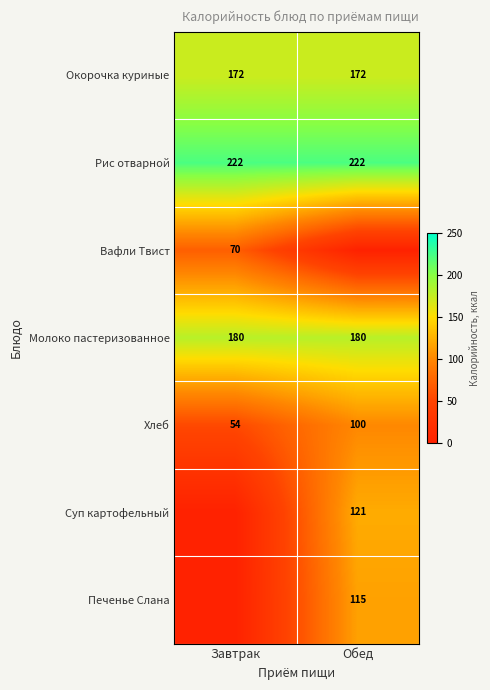

What is the average value of the Окорочка куриные series?

172